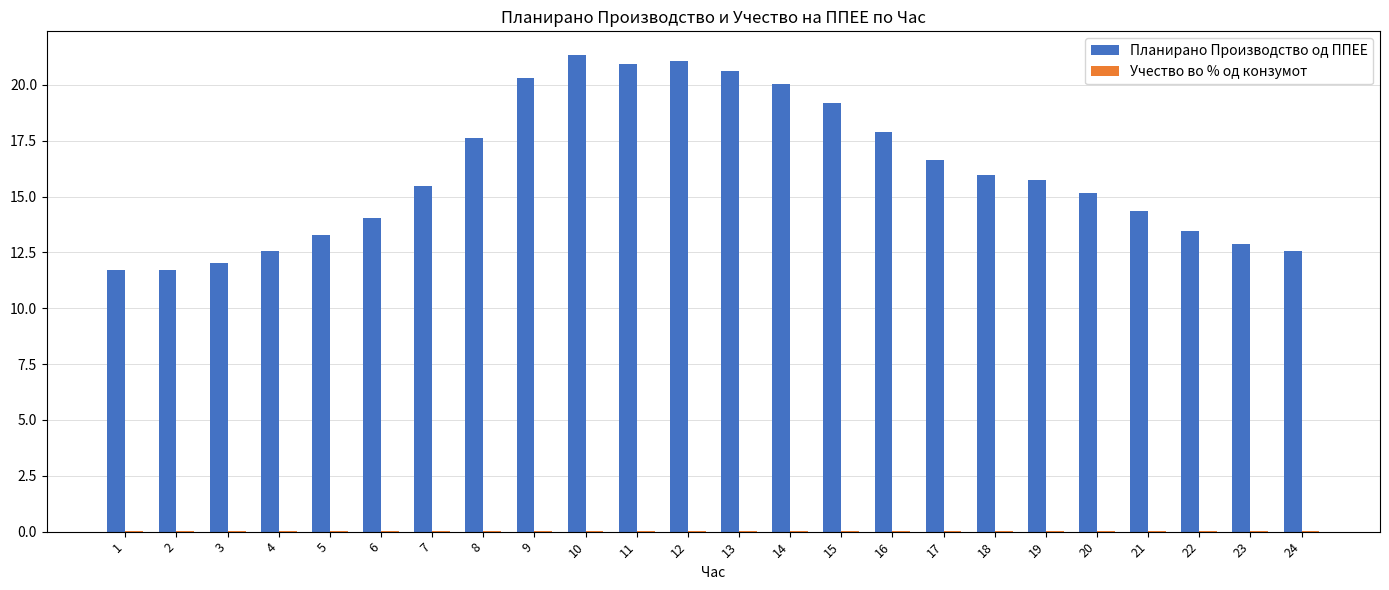

What is the greatest value displayed?

21.3